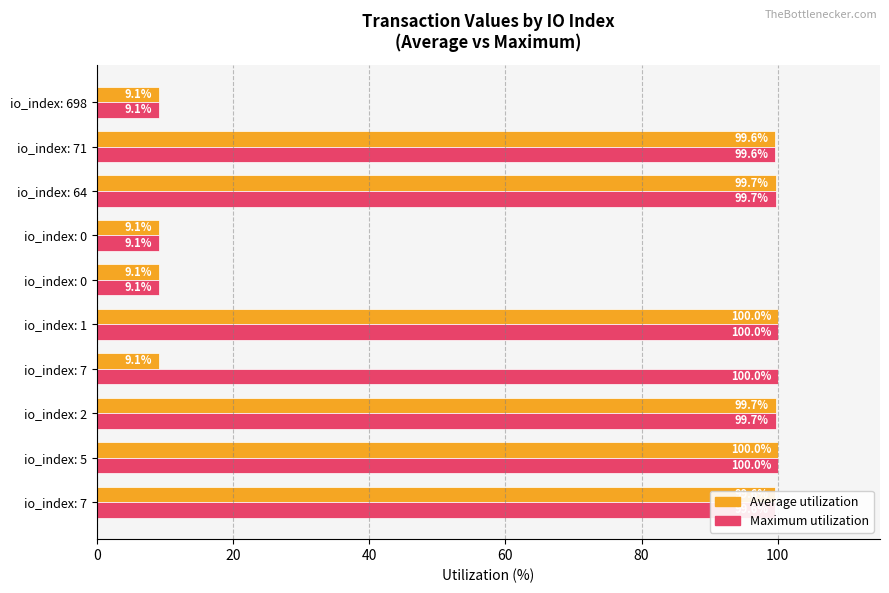

What is the difference between the maximum and second lowest values in the Average utilization series?

90.9